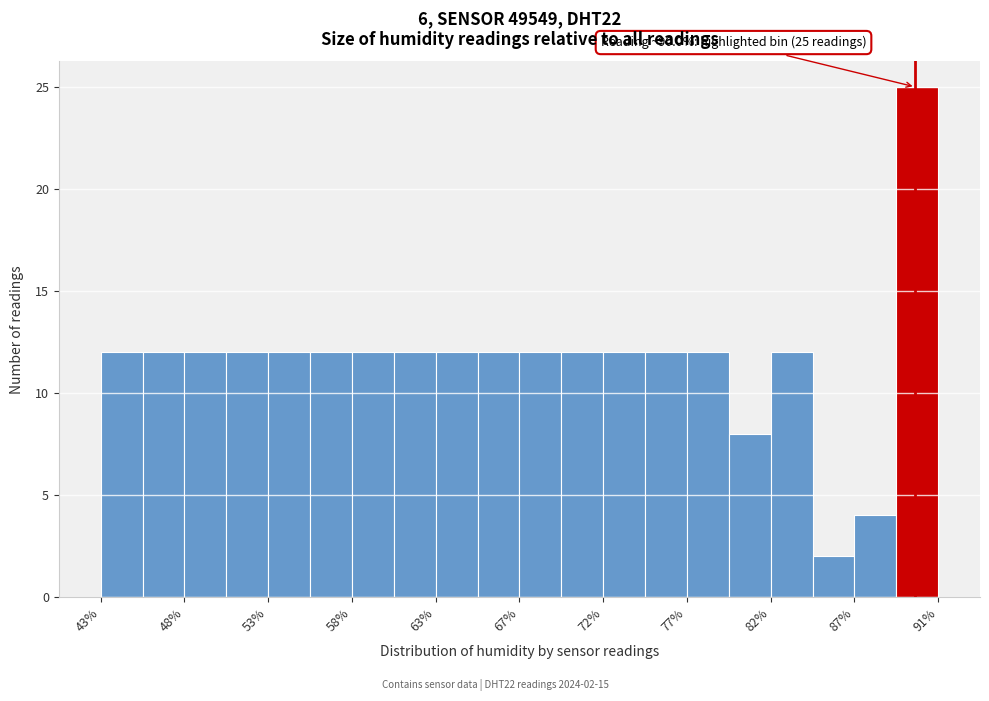

Over which range of the x-axis is the bar tallest?

89.0 to 91.5